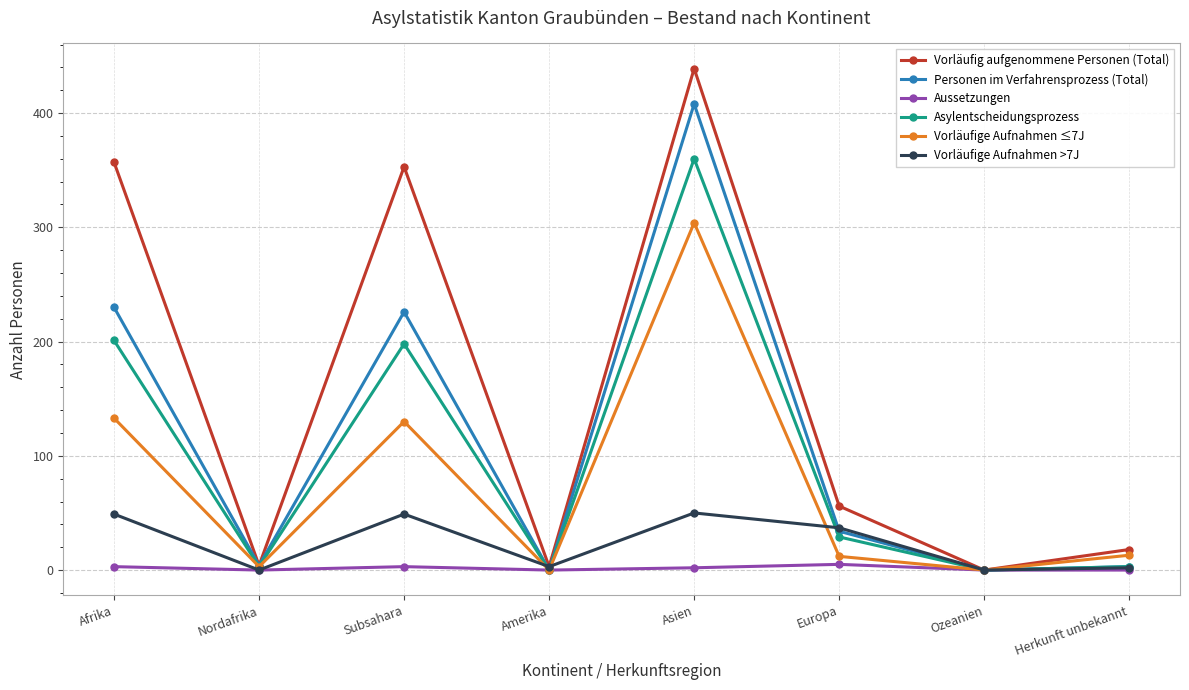

True or false: Vorläufige Aufnahmen ≤7J has more than 2 interior local peaks.

False